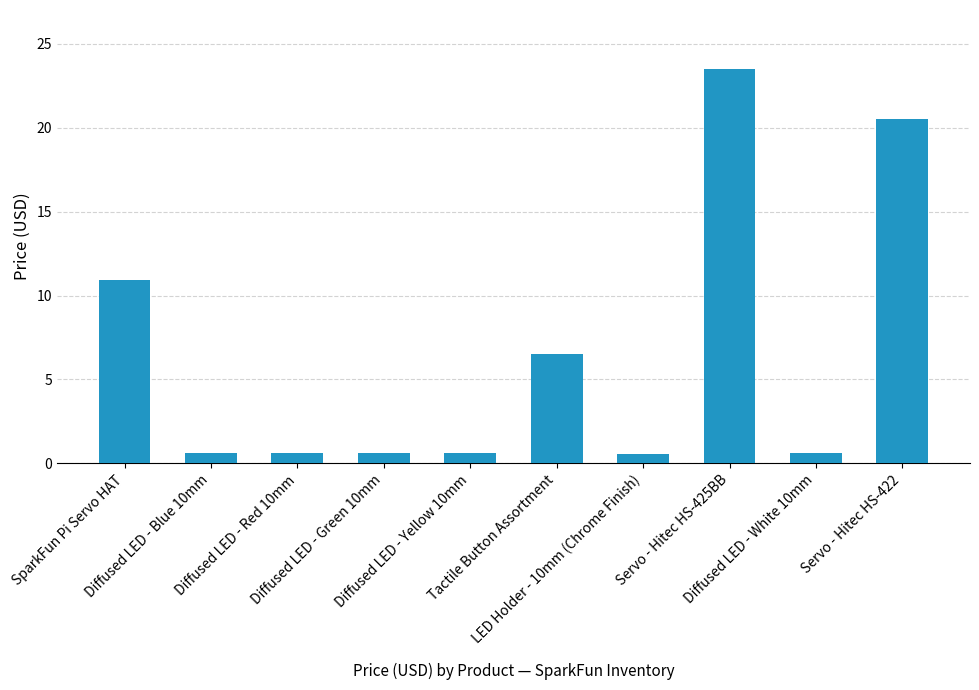

Does the chart contain any negative values?

No